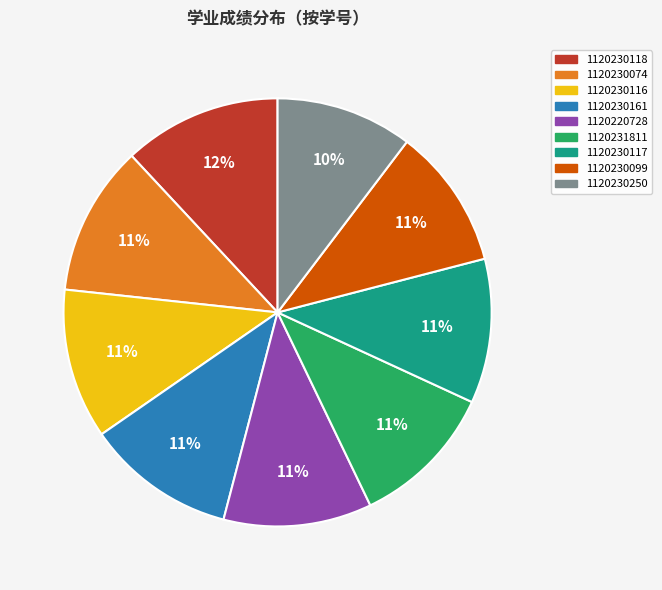

Does 1120230118 account for over 50% of the chart?

No